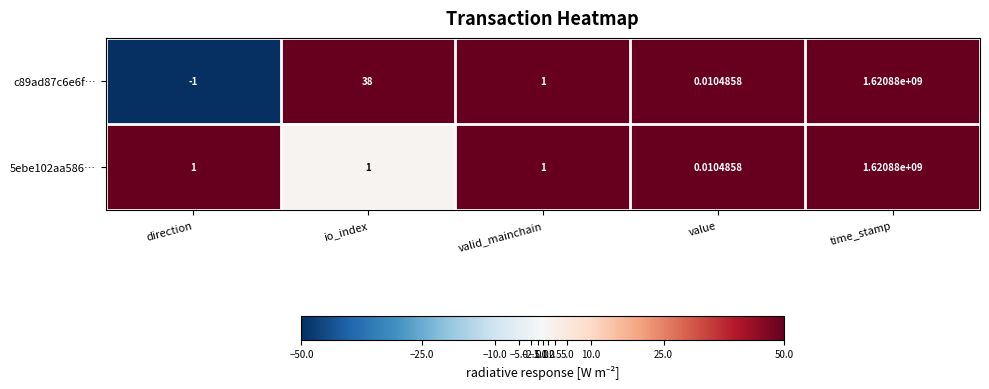

List the labels in order of c89ad87c6e6f… value, smallest first.

direction, value, valid_mainchain, io_index, time_stamp